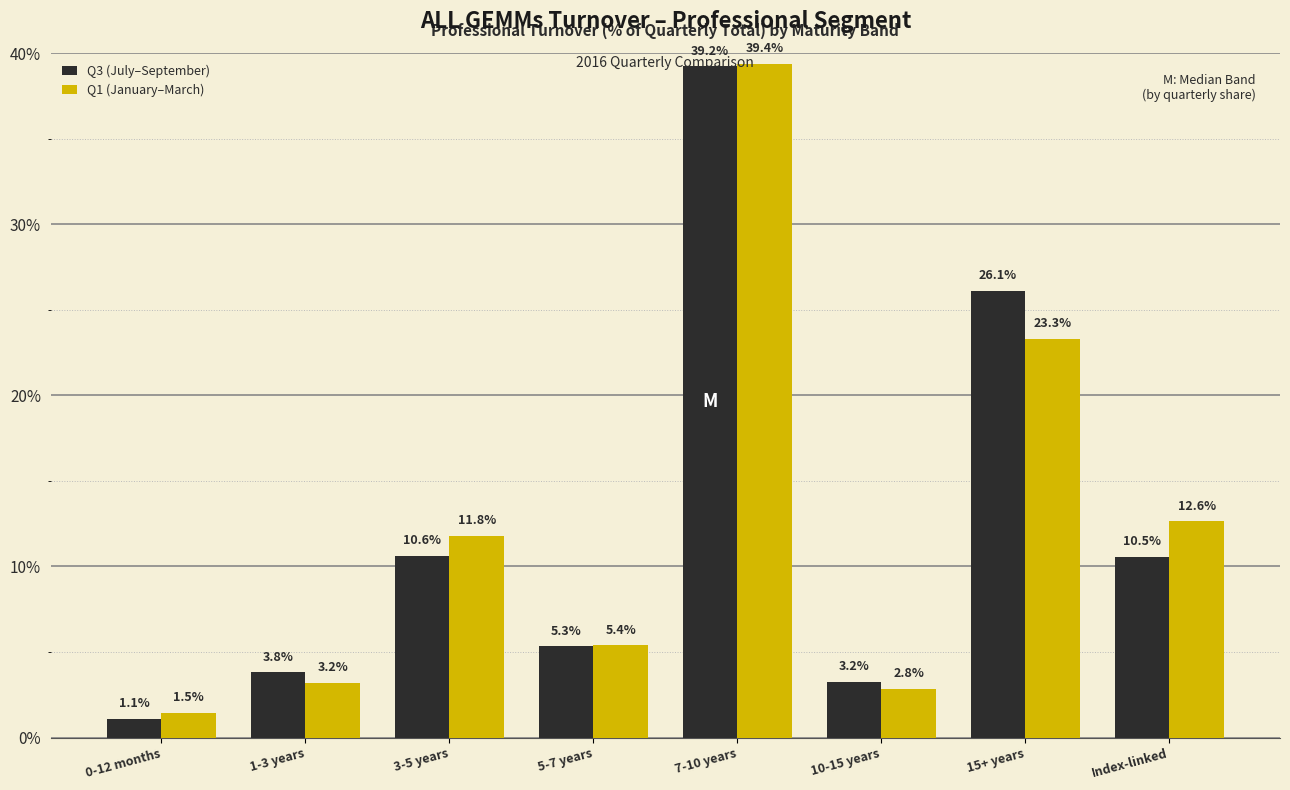

Is it true that Q3 (July–September) equals 10.5 at Index-linked?

True